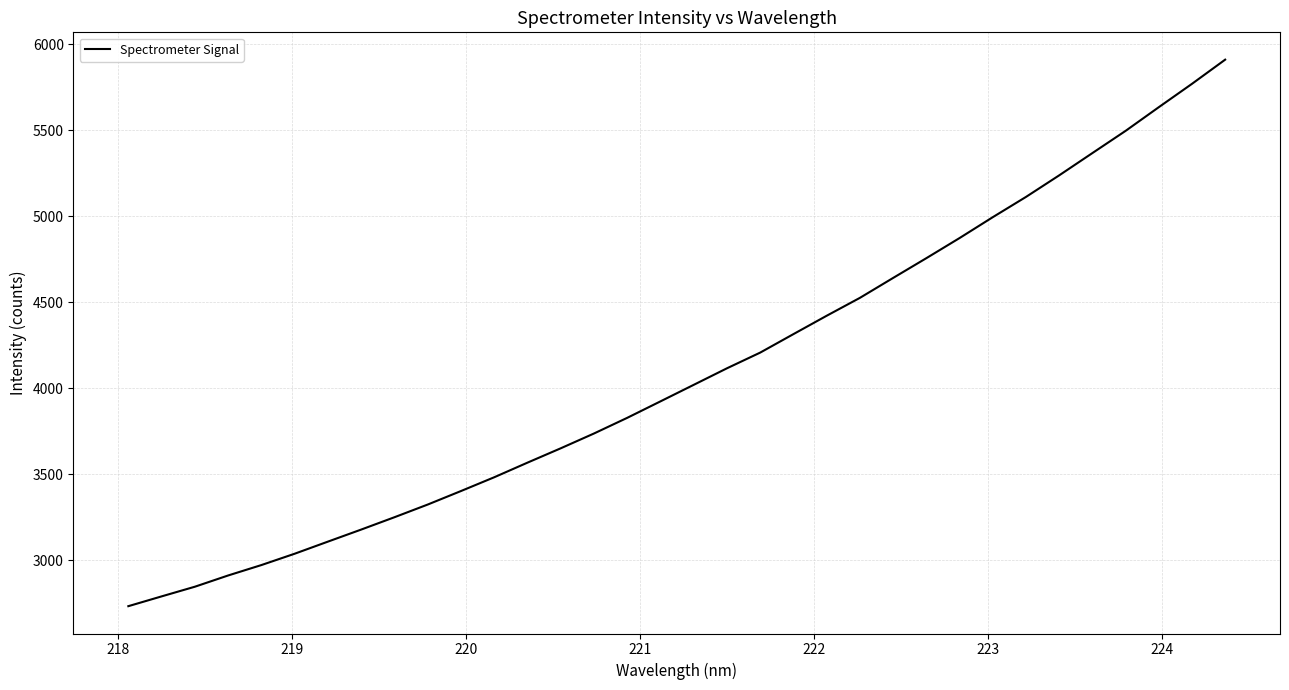

What is the difference between the maximum and minimum values?

3176.5